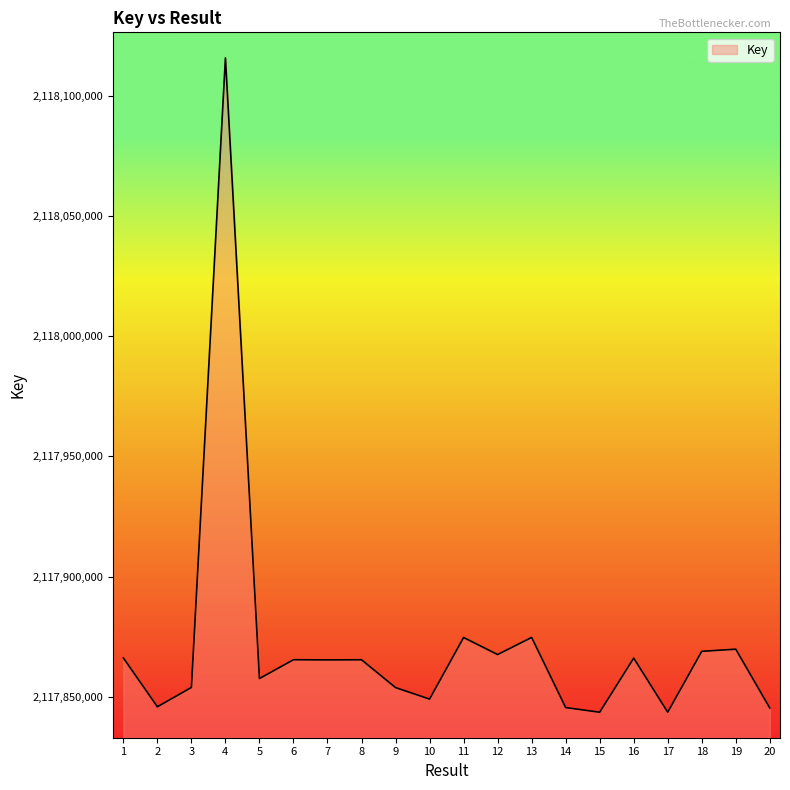

What is the change in value from 13 to 16?

-8595